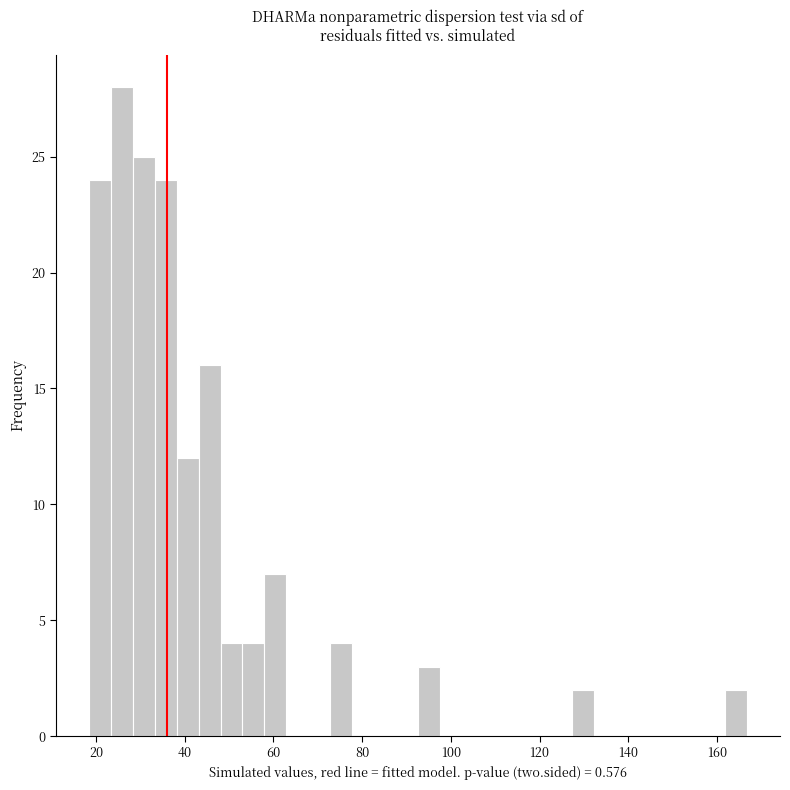

Around what value on the x-axis is the tallest bar? Give the approximate position of its centre, as read against the axis.

26